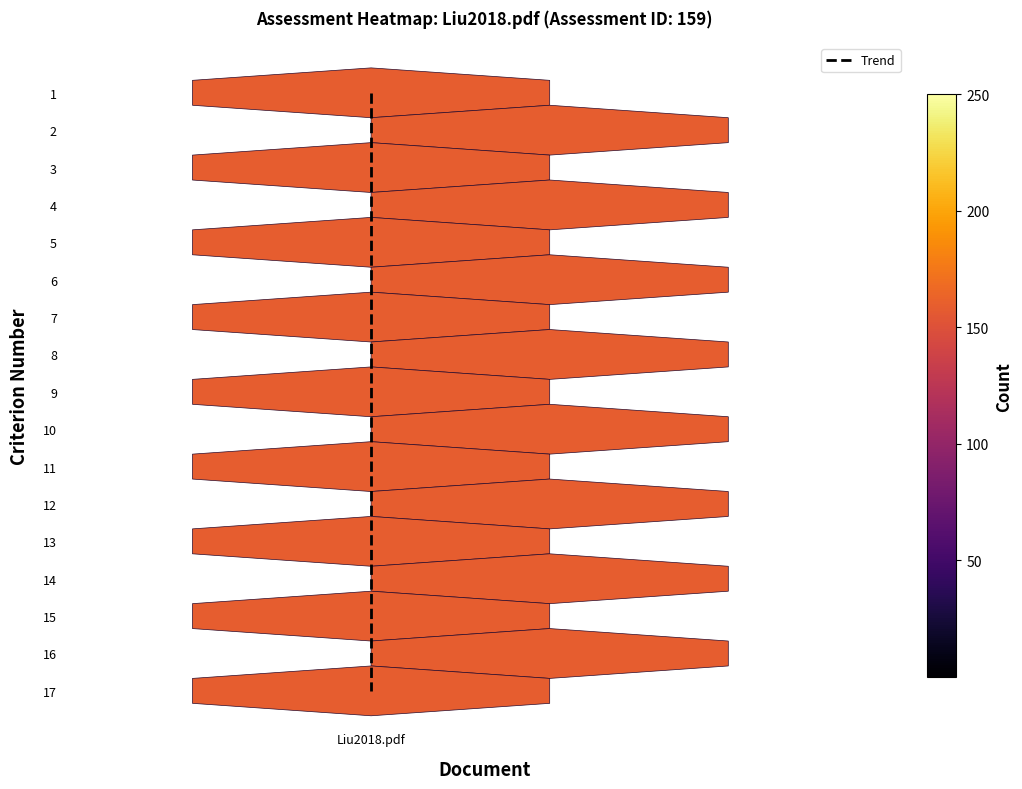

What is the difference between the maximum and minimum values?

10.8